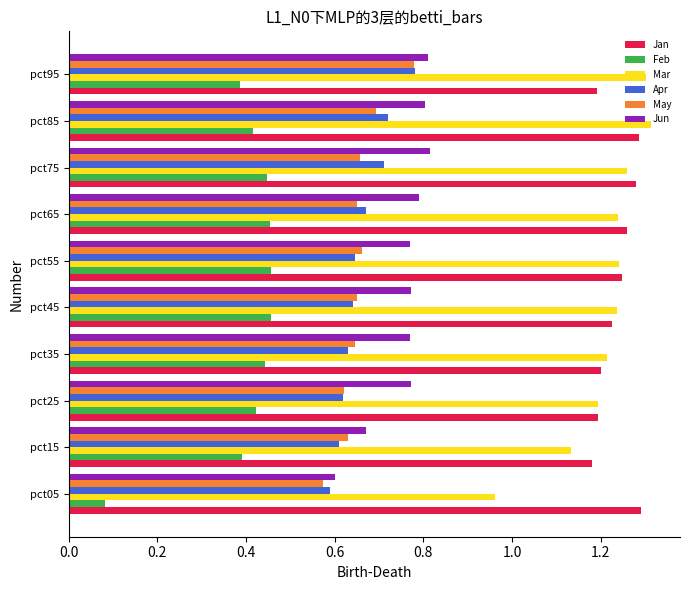

What are all the series names shown in the legend?

Jan, Feb, Mar, Apr, May, Jun